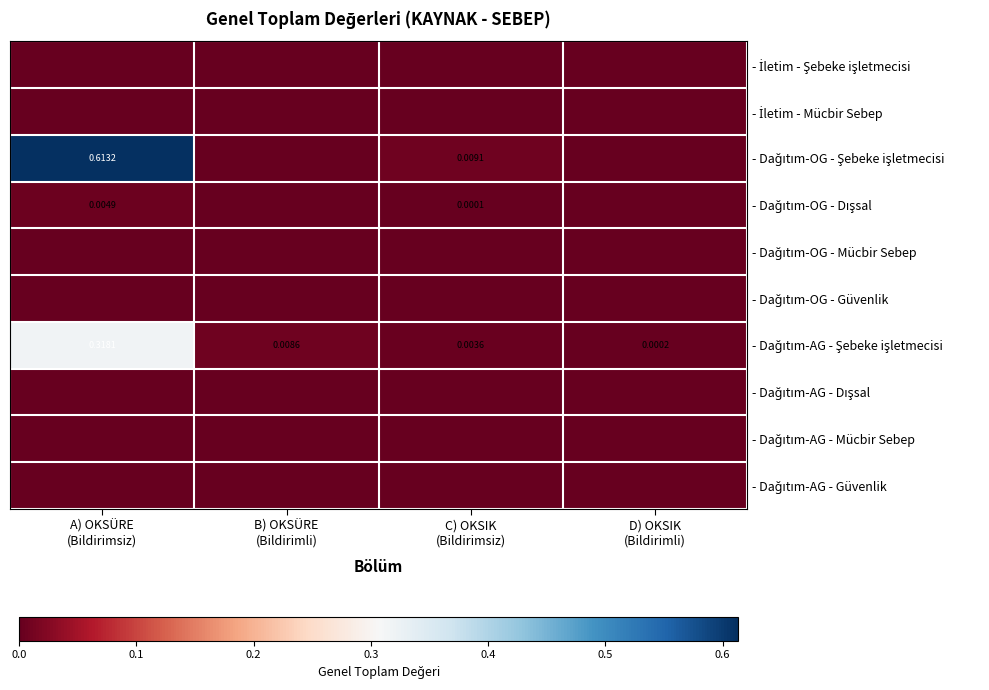

Is the value of - Dağıtım-AG - Şebeke işletmecisi at D) OKSIK (Bildirimli) greater than the value of - Dağıtım-OG - Mücbir Sebep at D) OKSIK (Bildirimli)?

Yes